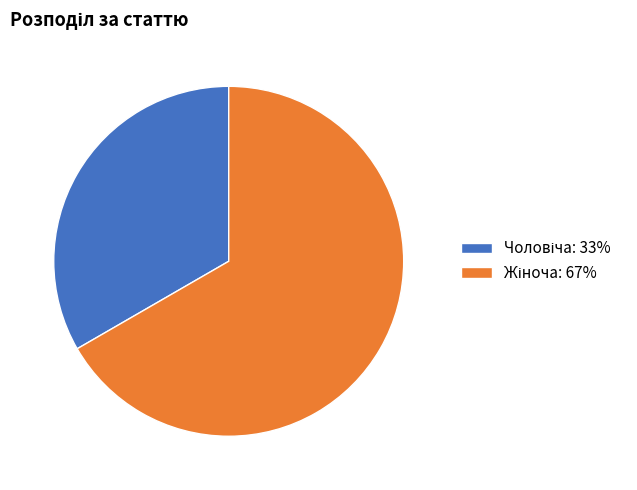

Is there any slice that represents more than half of the pie?

Yes